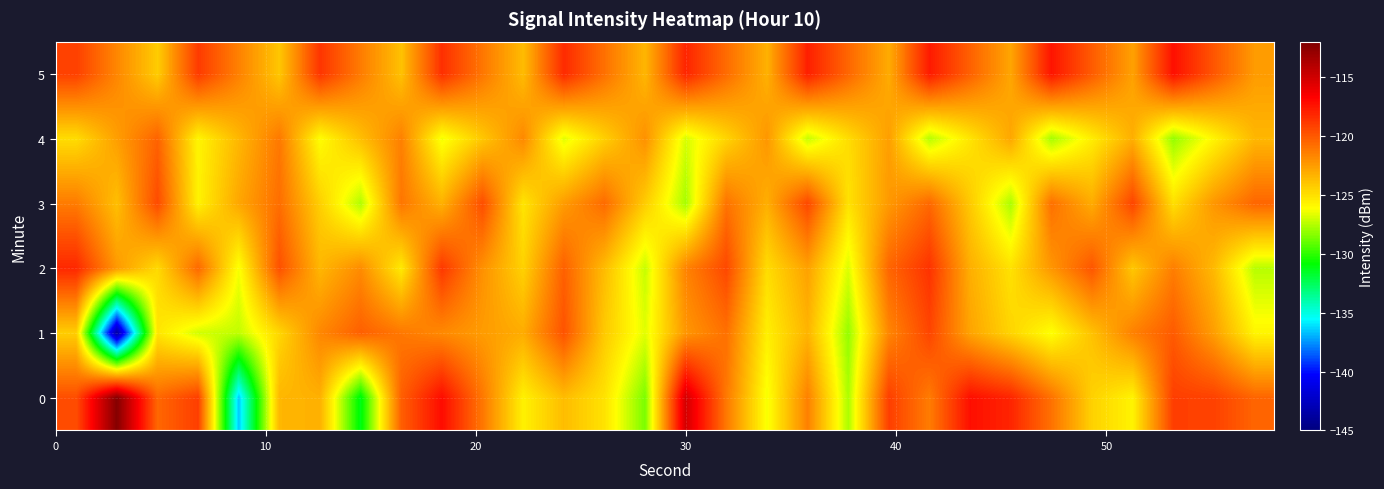

Reading left to right, transcribe all the data shown in this chart.

0: -119.6	-112.3	-120.6	-119.0	-136.6	-123.5	-123.3	-131.3	-120.3	-117.2	-121.2	-125.7	-123.7	-125.1	-128.6	-115.1	-121.2	-126.3	-121.5	-127.7	-119.0	-121.3	-117.3	-118.1	-120.9	-124.5	-125.8	-119.1	-119.2	-120.5
1: -124.3	-143.7	-125.2	-127.0	-127.3	-124.7	-121.7	-120.3	-121.2	-121.8	-122.5	-123.1	-119.8	-124.2	-126.7	-122.3	-120.9	-125.6	-123.4	-128.1	-121.7	-119.3	-122.8	-124.6	-126.2	-123.9	-121.5	-120.1	-122.6	-125.8
2: -118.2	-122.4	-124.8	-120.6	-126.3	-119.7	-123.5	-121.9	-125.4	-118.8	-122.1	-124.5	-120.3	-123.7	-127.2	-121.6	-119.4	-124.9	-122.7	-126.8	-120.5	-118.6	-123.2	-125.1	-122.3	-119.9	-124.1	-121.4	-123.6	-127.5
3: -121.3	-123.8	-119.5	-125.7	-122.9	-120.8	-124.4	-127.6	-121.1	-123.3	-119.6	-125.2	-122.5	-120.7	-124.3	-127.8	-121.0	-123.2	-119.4	-125.1	-122.4	-120.6	-124.2	-127.7	-120.9	-123.1	-119.3	-125.0	-122.3	-120.5
4: -124.9	-122.6	-120.4	-125.8	-123.5	-121.2	-126.1	-123.8	-121.5	-126.4	-124.1	-121.8	-126.7	-124.4	-122.1	-126.9	-124.6	-122.3	-127.2	-124.9	-122.6	-127.5	-125.2	-122.9	-127.8	-125.5	-123.2	-128.1	-125.8	-123.5
5: -119.1	-121.7	-124.3	-118.9	-121.5	-124.1	-118.7	-121.3	-123.9	-118.5	-121.1	-123.7	-118.3	-120.9	-123.5	-118.1	-120.7	-123.3	-117.9	-120.5	-123.1	-117.7	-120.3	-122.9	-117.5	-120.1	-122.7	-117.3	-119.9	-122.5